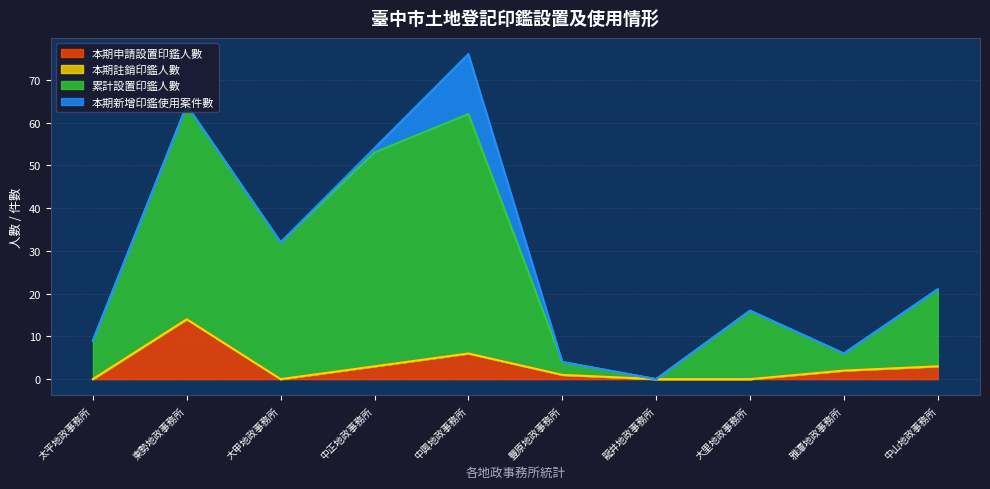

How many interior local peaks does the 本期申請設置印鑑人數 series have?

2